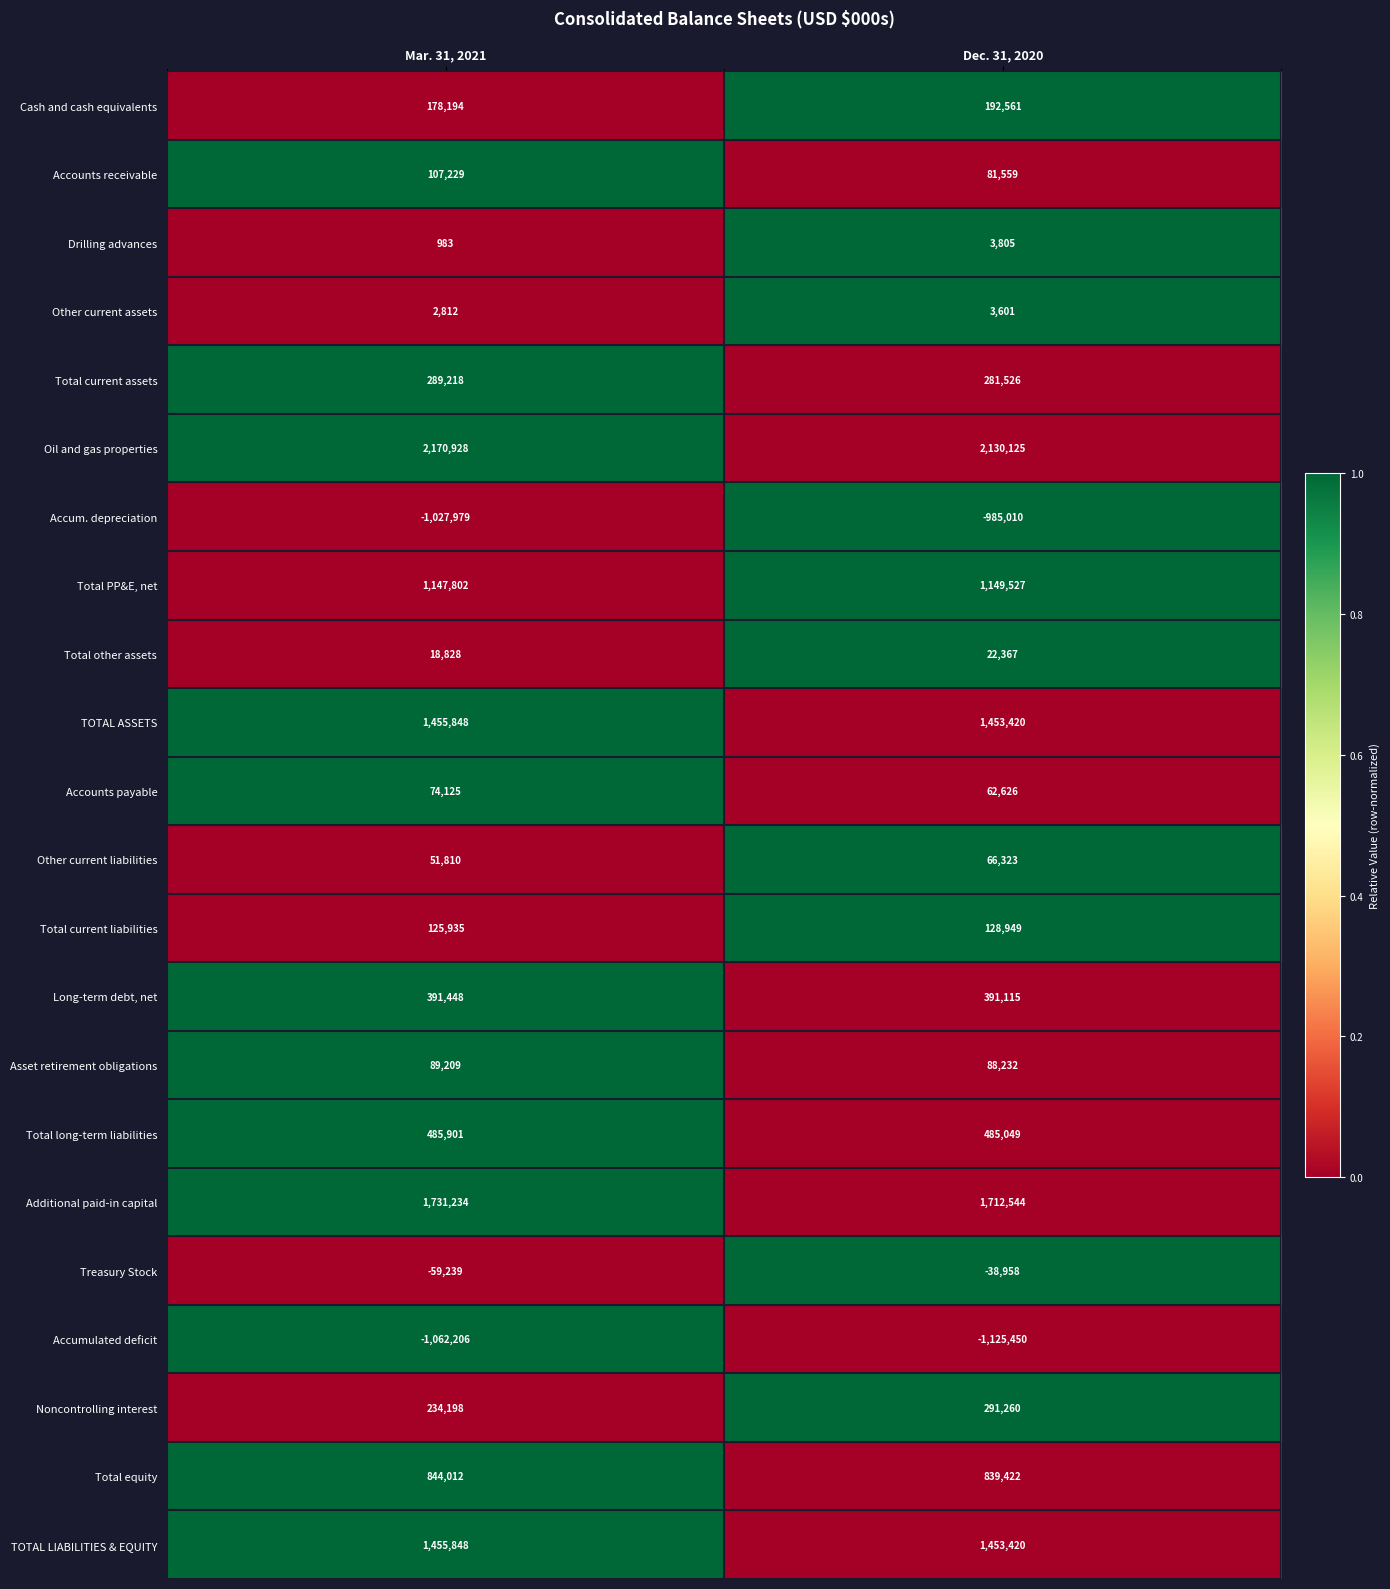

Between Mar. 31, 2021 and Dec. 31, 2020, which series saw the biggest shift?

Accumulated deficit